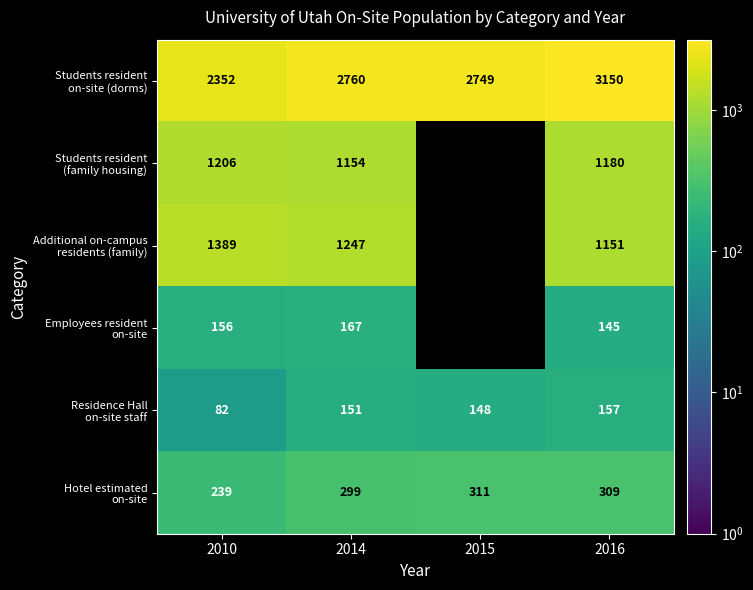

What is the total value across all series at 2014?

5778